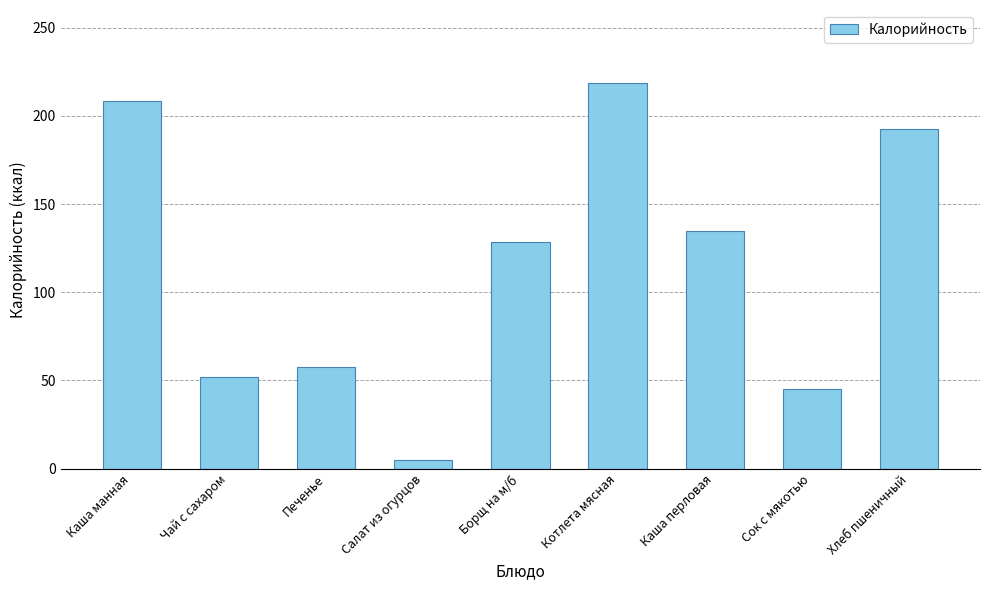

The chart shows a value of 299.4 at Хлеб пшеничный. True or false?

False